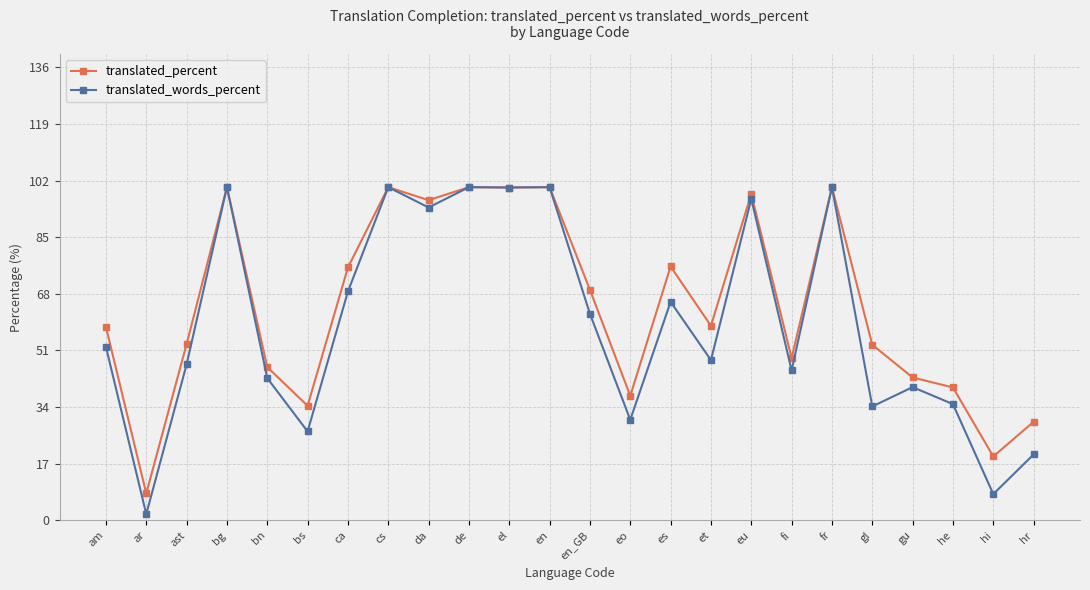

Is the value of translated_percent at am greater than the value of translated_words_percent at de?

No